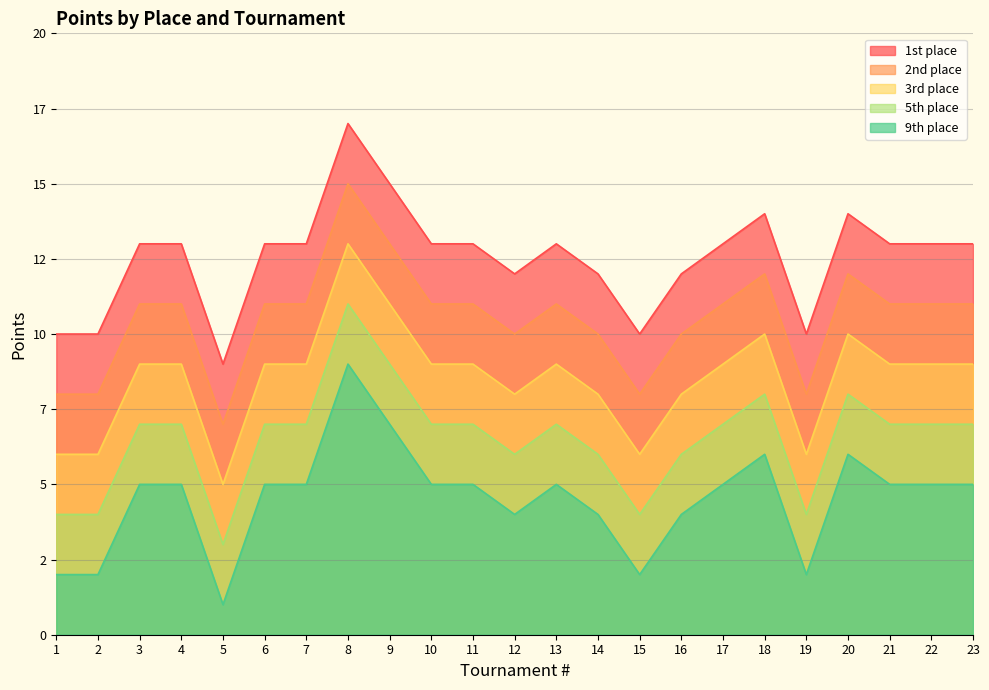

Read the 3rd place value at 9.

11